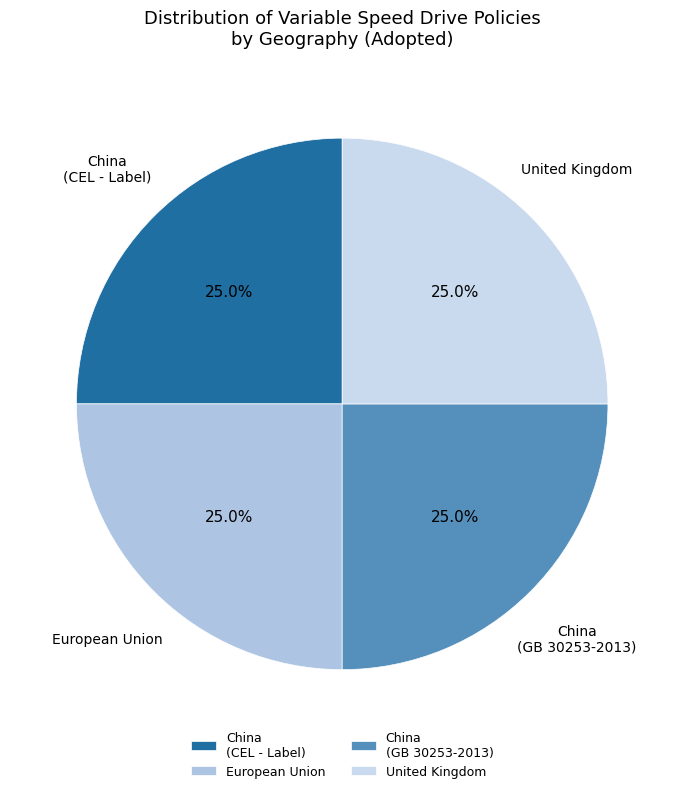

How much of the chart is everything except United Kingdom?

75.0%